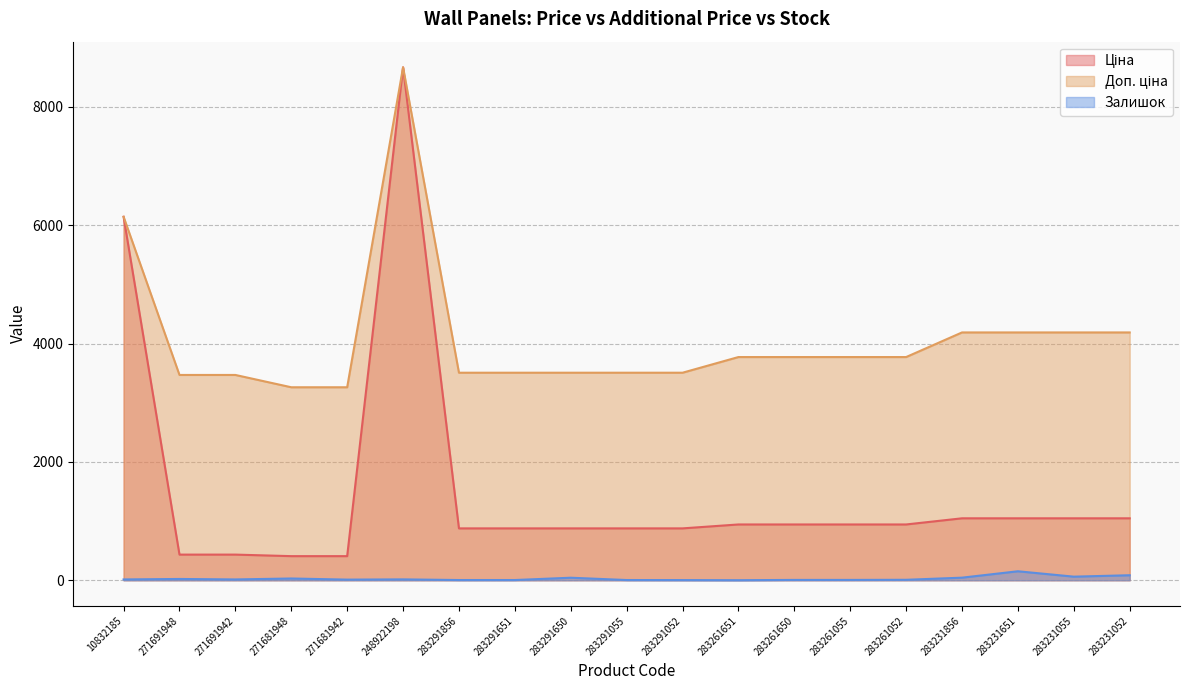

How many values in the Доп. ціна series are below 3772?

9